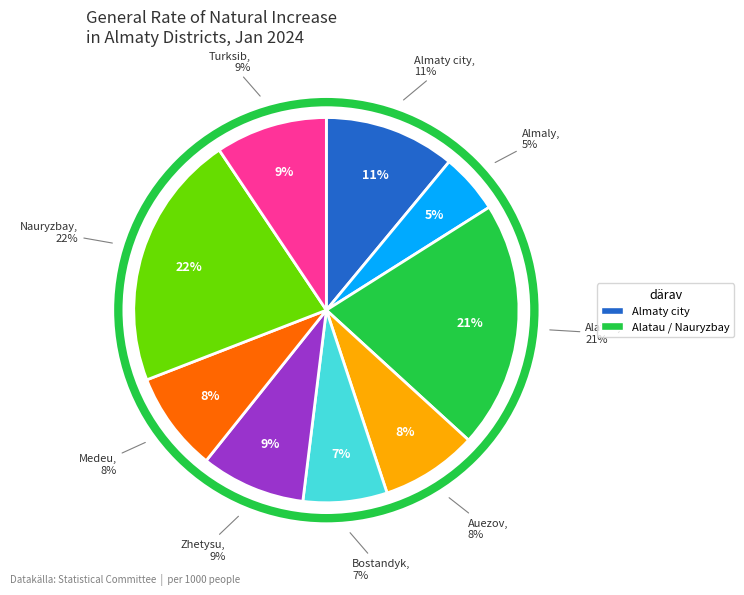

Which slice is the largest?

Nauryzbay